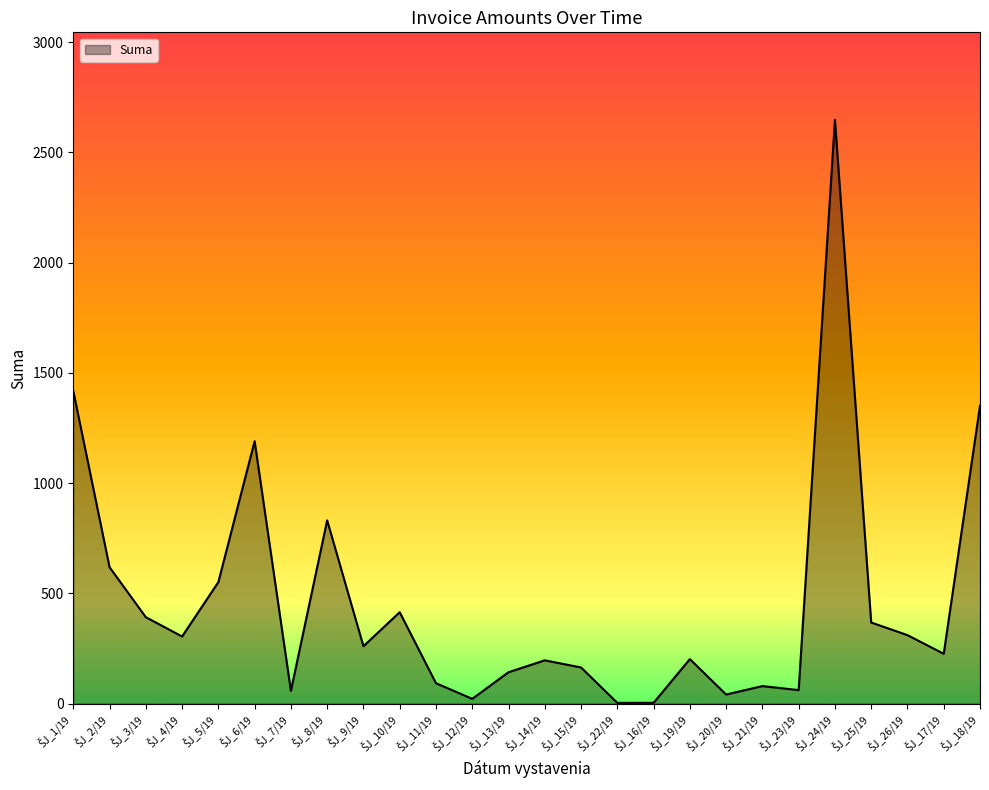

What is the difference between the maximum and minimum values?

2643.9